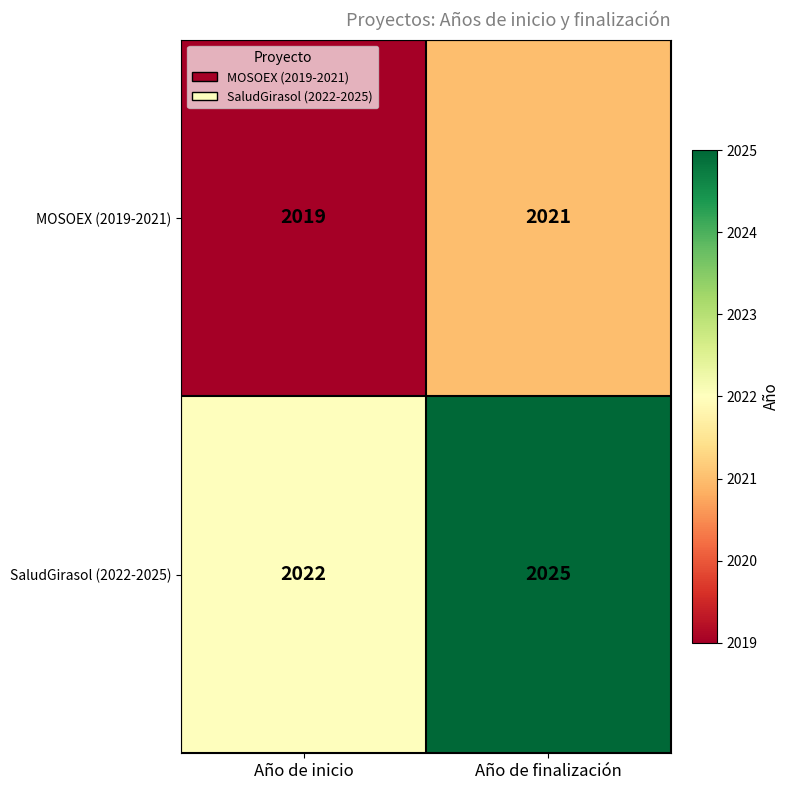

Reading right to left, extract all data points from this chart.

MOSOEX (2019-2021): Año de finalización=2021	Año de inicio=2019
SaludGirasol (2022-2025): Año de finalización=2025	Año de inicio=2022